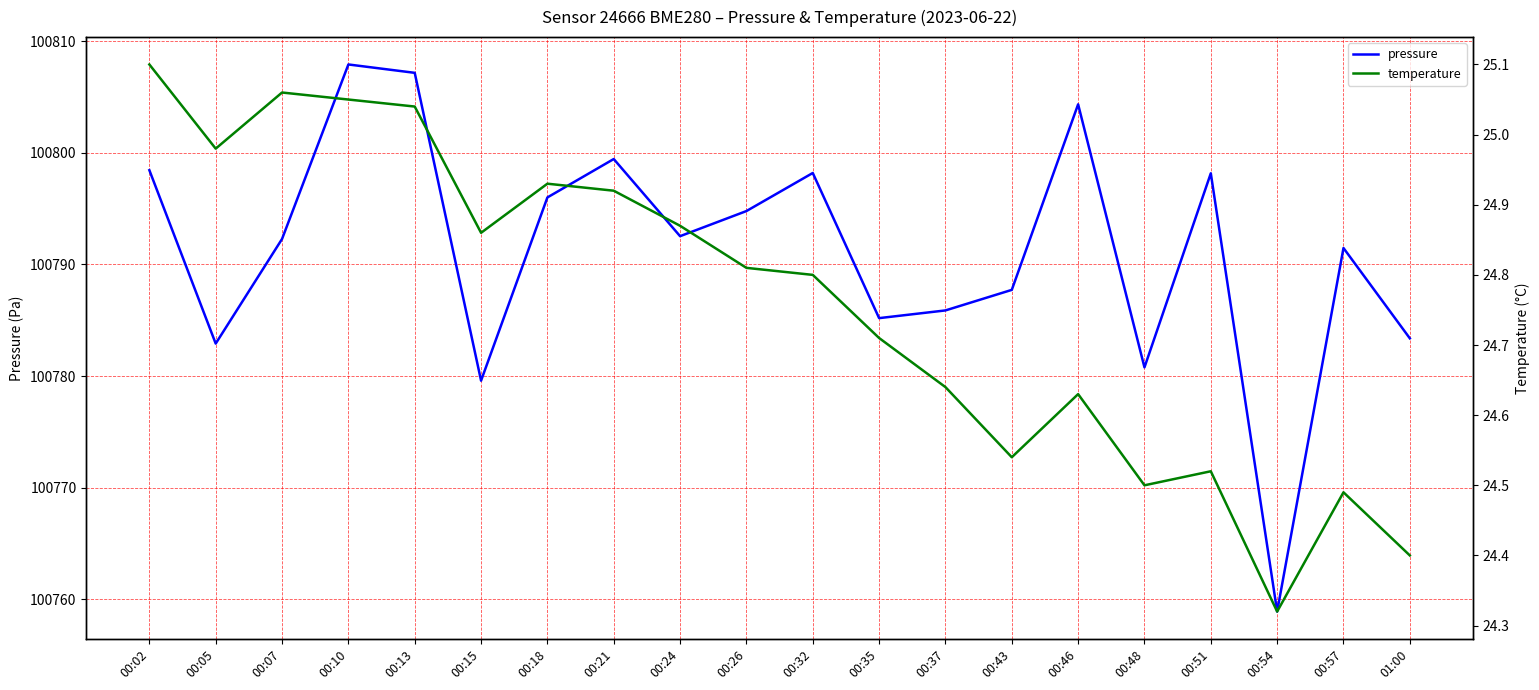

What is the difference between the highest and lowest values at 00:35?

100760.5